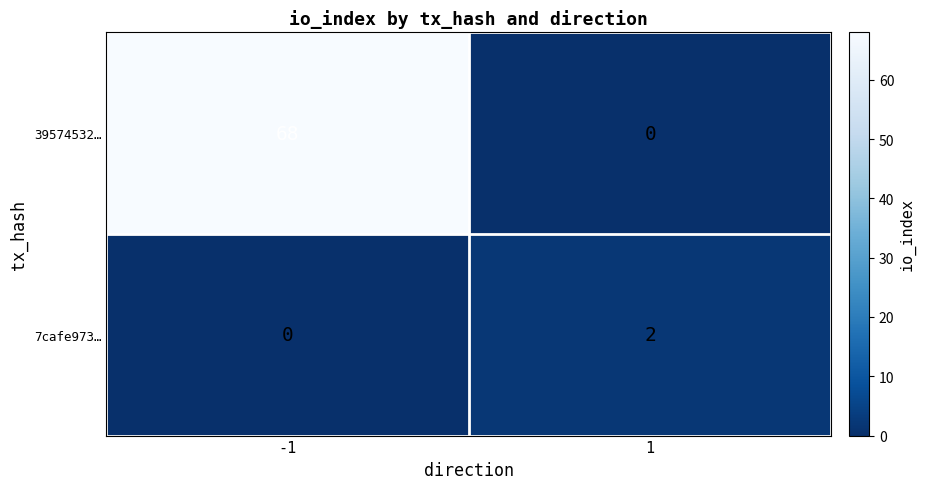

Which series has the largest total across all categories?

39574532…